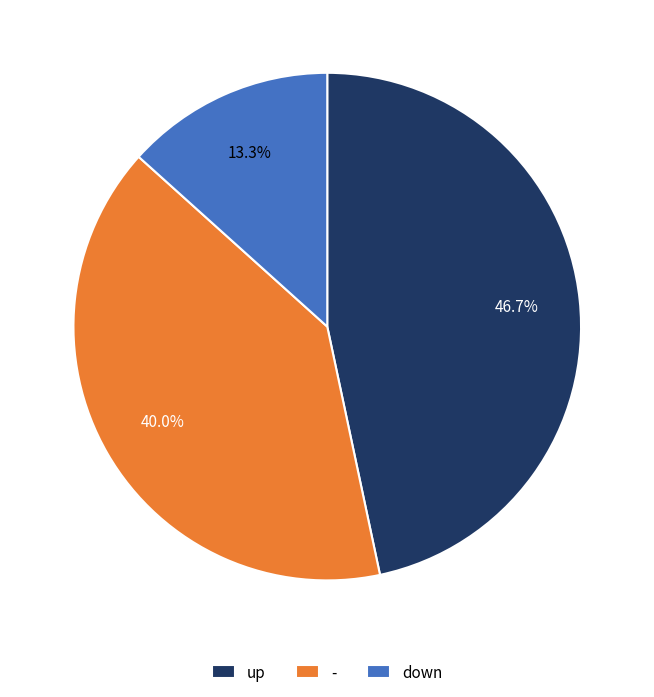

To the nearest percent, what percentage of the pie is up?

47%